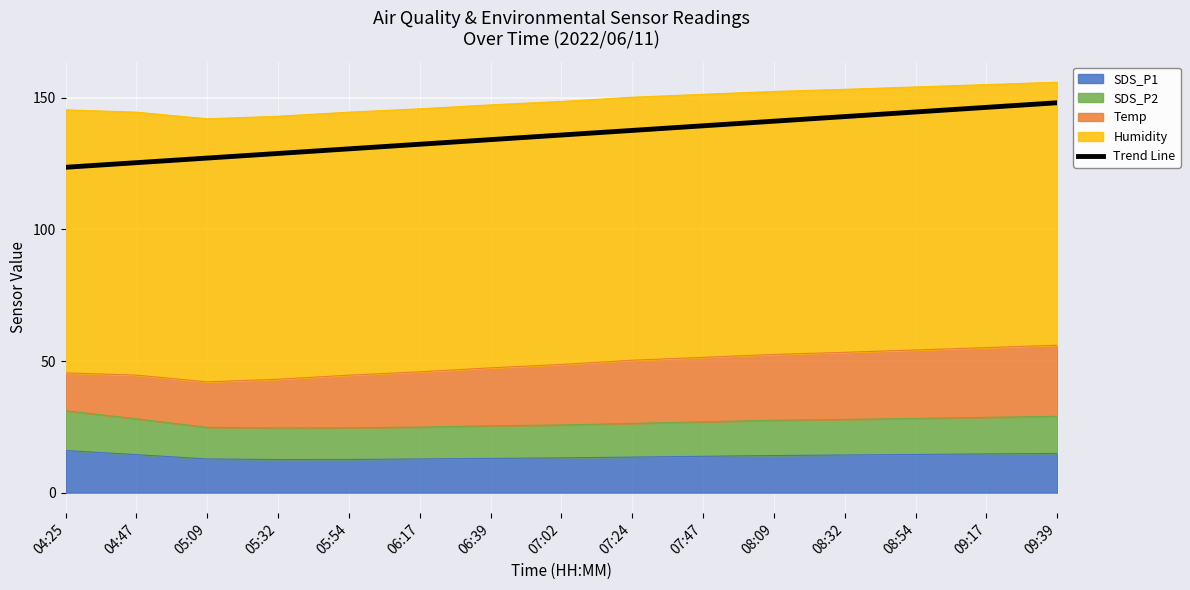

Reading left to right, list all the values displayed in this chart.

123.6	125.3	127.1	128.8	130.6	132.3	134.1	135.8	137.6	139.3	141.1	142.9	144.6	146.4	148.1